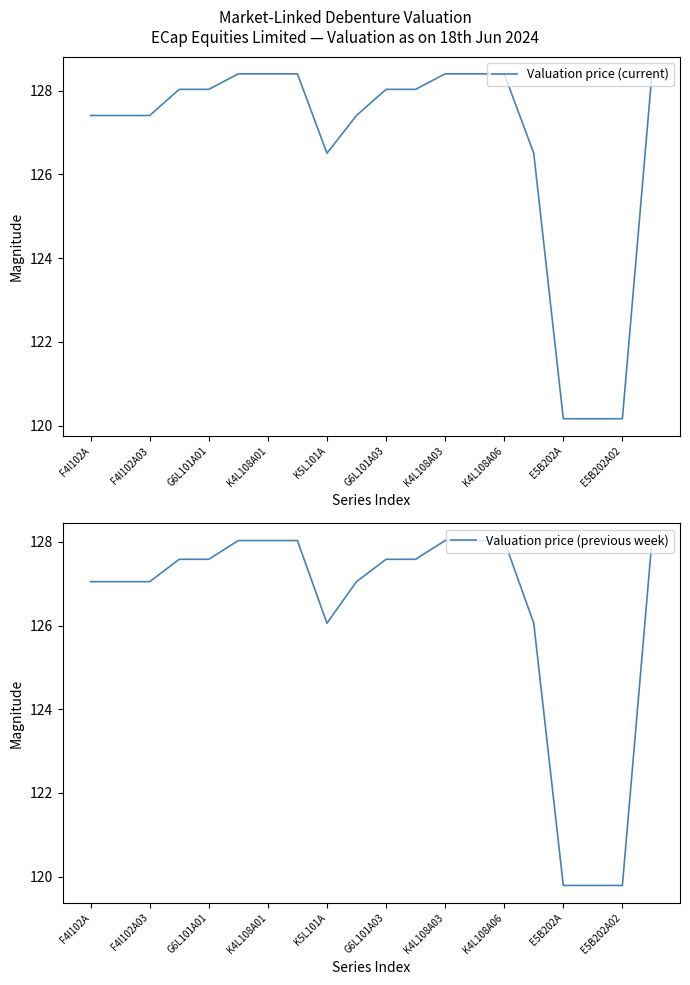

How many lines are shown in the chart?

2